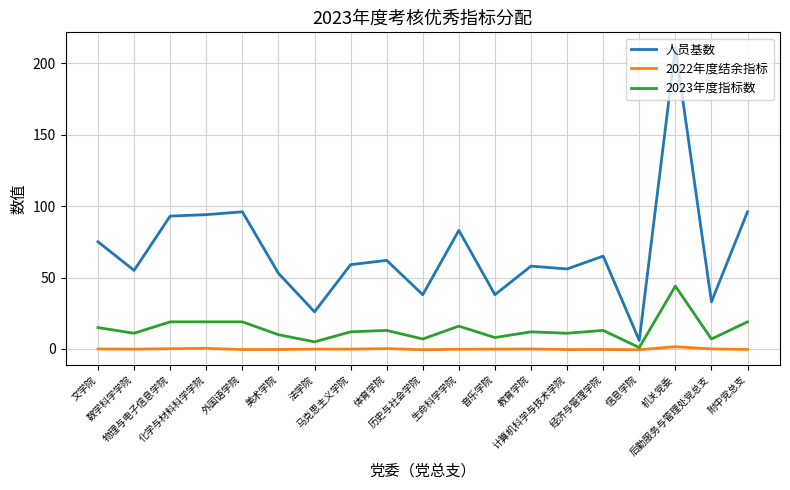

How many distinct data groups are displayed?

3